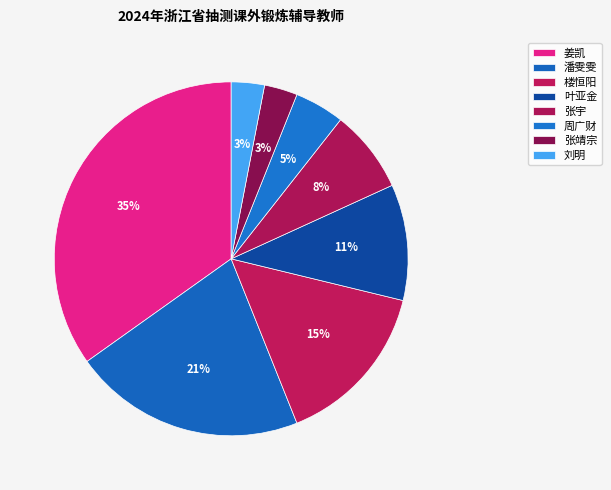

What portion of the pie excludes 刘明?

97.0%